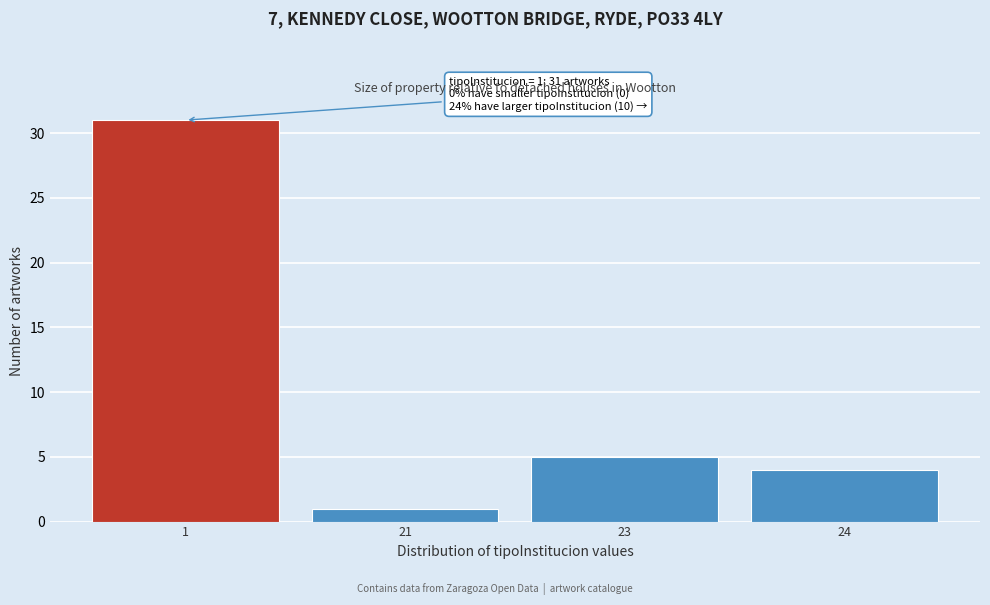

Reading left to right, what are all the values shown in this chart?

1=31	21=1	23=5	24=4